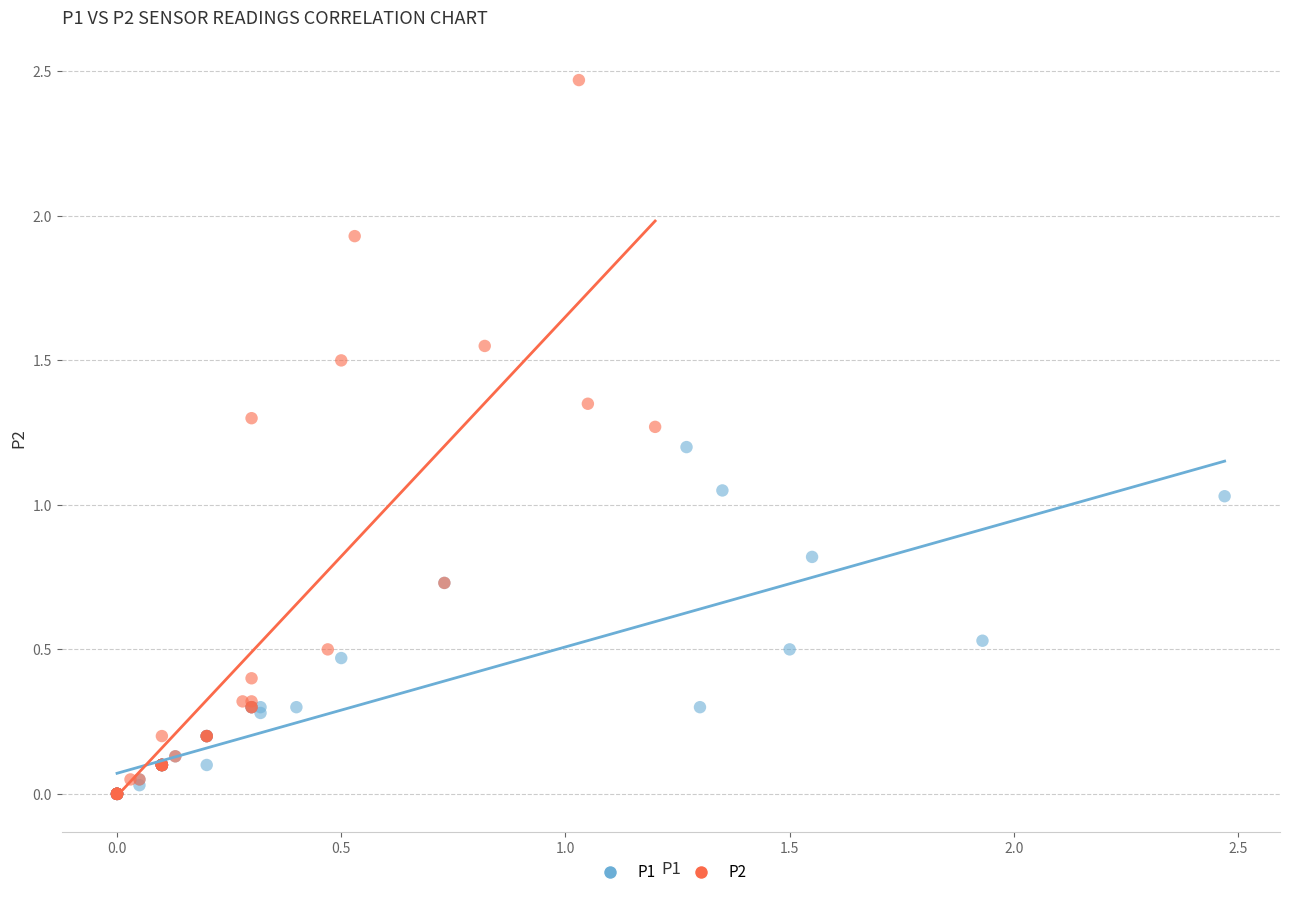

Which series contains the highest Y value?

P2